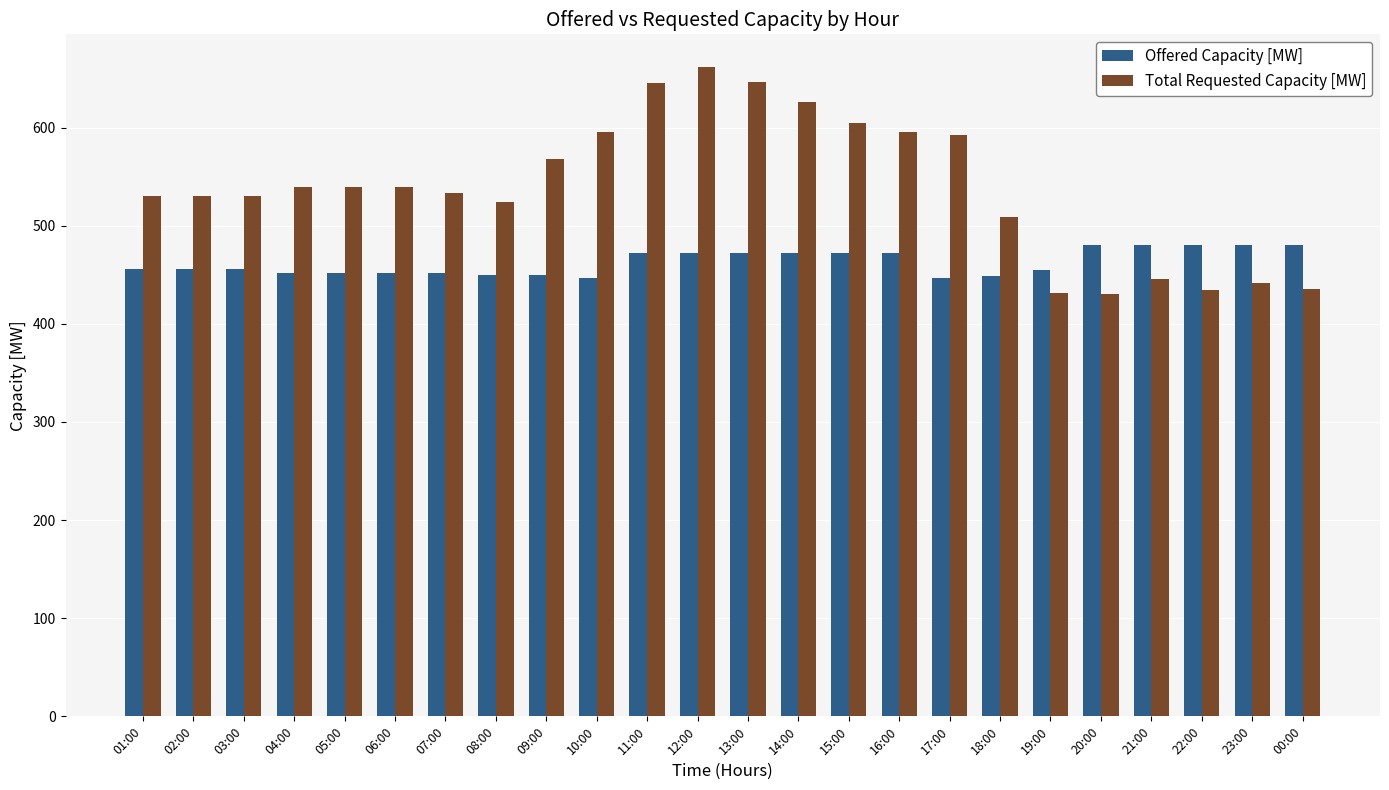

What is the difference between the highest and lowest values at 00:00?

44